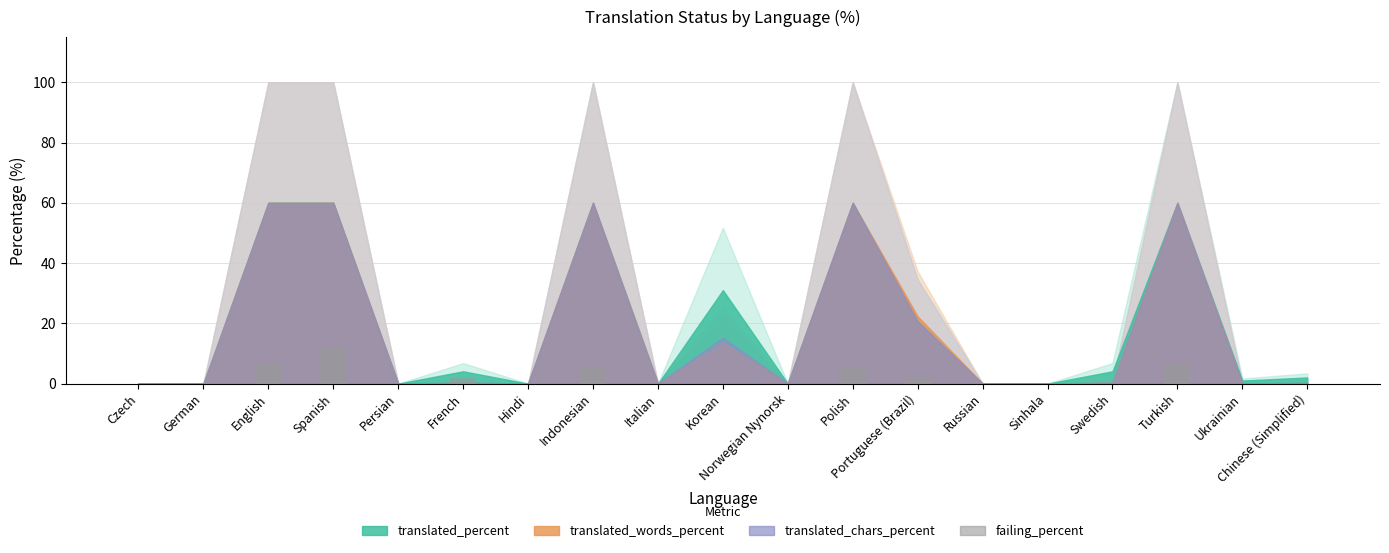

How many data points does each series have?

19